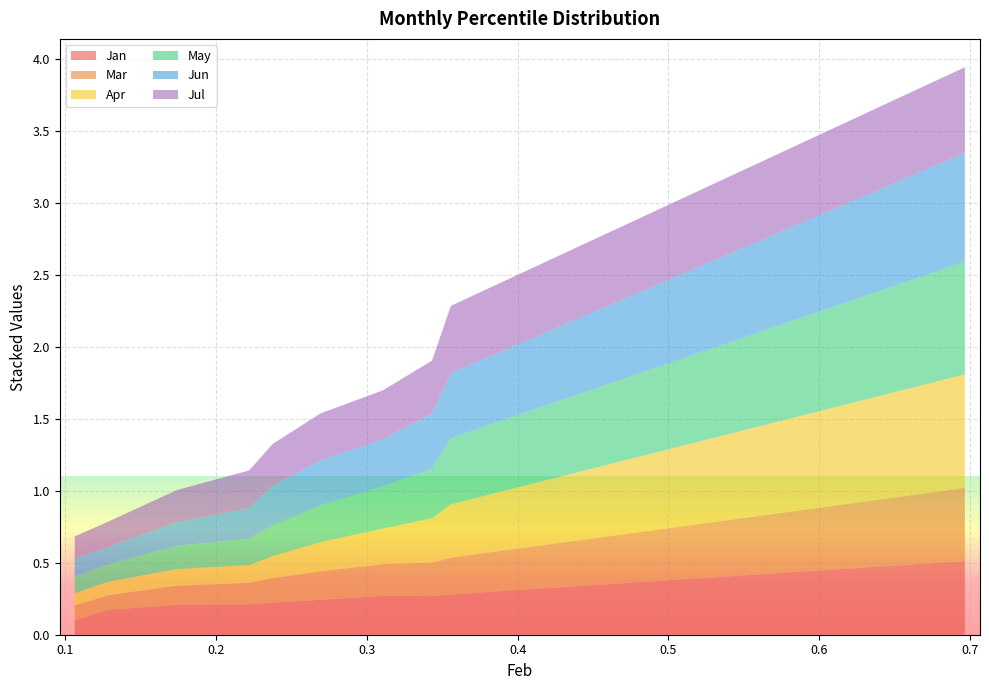

Reading right to left, transcribe all the data shown in this chart.

Jan: 0.5	0.3	0.3	0.3	0.2	0.2	0.2	0.2	0.2	0.1
Mar: 0.5	0.3	0.2	0.2	0.2	0.2	0.1	0.1	0.1	0.1
Apr: 0.8	0.4	0.3	0.2	0.2	0.2	0.1	0.1	0.1	0.1
May: 0.8	0.5	0.3	0.3	0.3	0.2	0.2	0.2	0.1	0.1
Jun: 0.8	0.5	0.4	0.3	0.3	0.3	0.2	0.2	0.1	0.1
Jul: 0.6	0.5	0.4	0.3	0.3	0.3	0.3	0.2	0.2	0.2